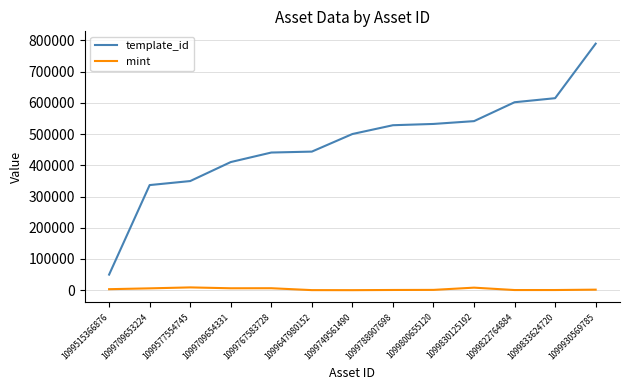

What are all the series names shown in the legend?

template_id, mint